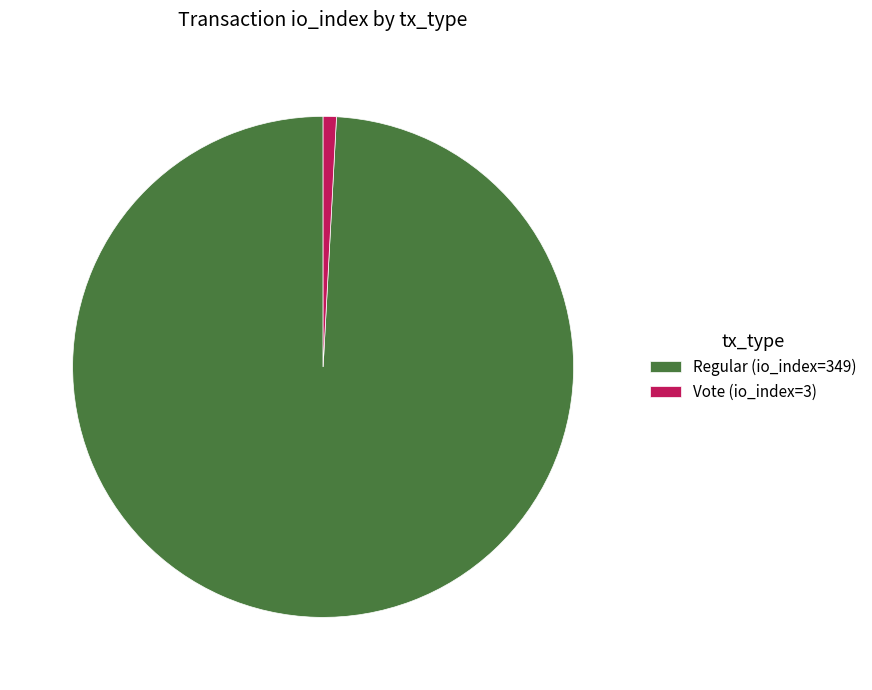

Rank the categories by value from highest to lowest.

Regular (io_index=349), Vote (io_index=3)